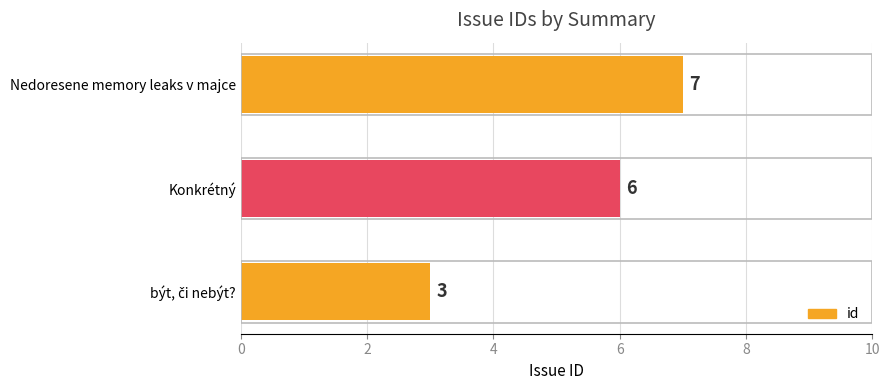

Count the number of data series in this chart.

1